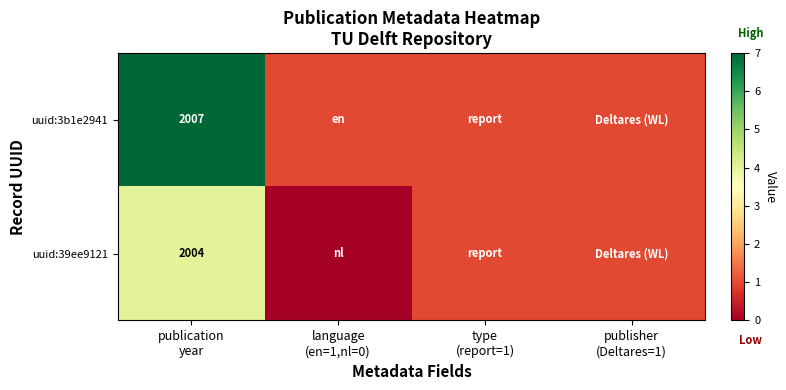

At publication
year, list the series in order from largest to smallest.

uuid:3b1e2941, uuid:39ee9121